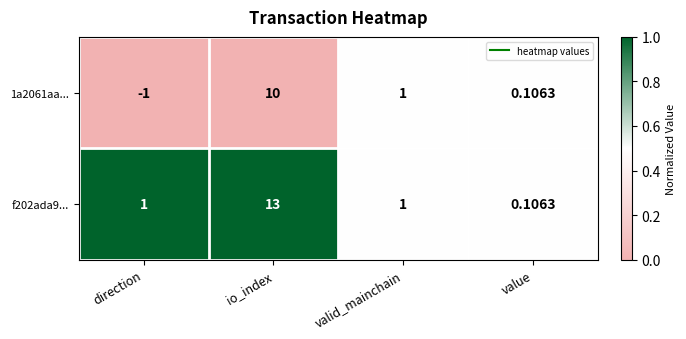

List the labels in order of 1a2061aa... value, smallest first.

direction, value, valid_mainchain, io_index